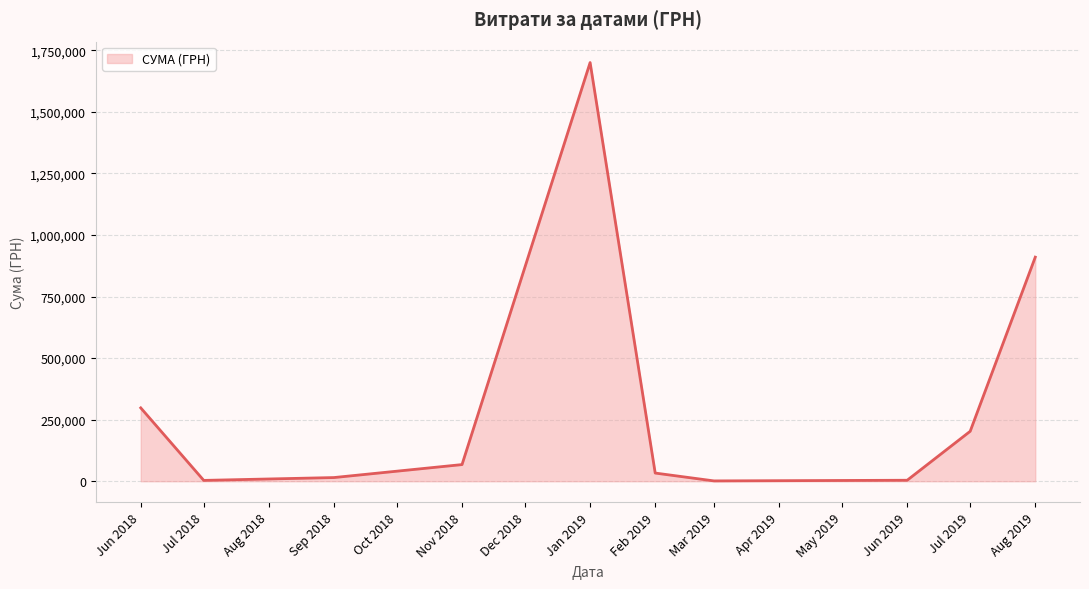

What is the difference between the maximum and minimum values?

1698905.4